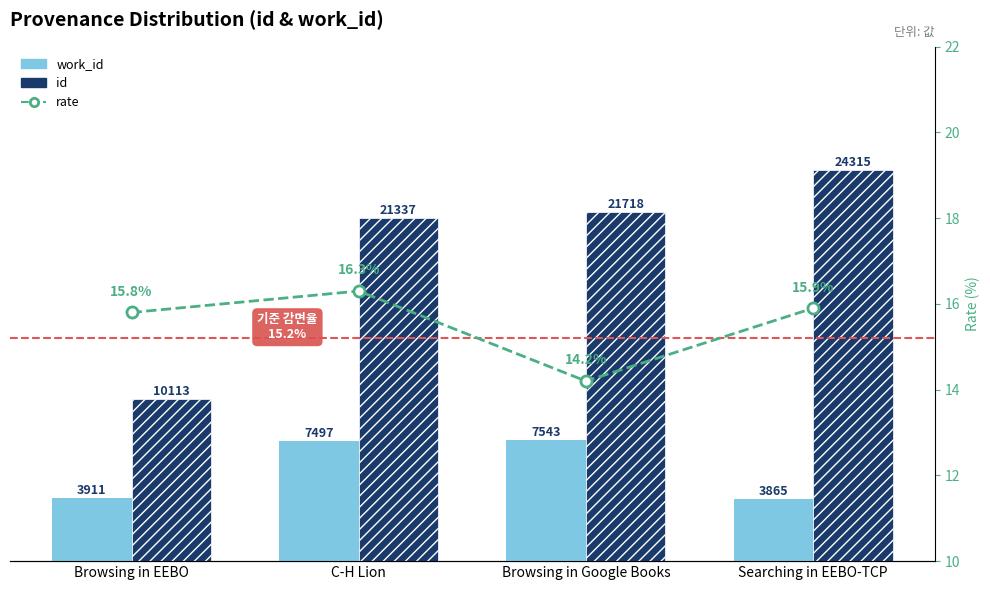

Does the chart contain any negative values?

No